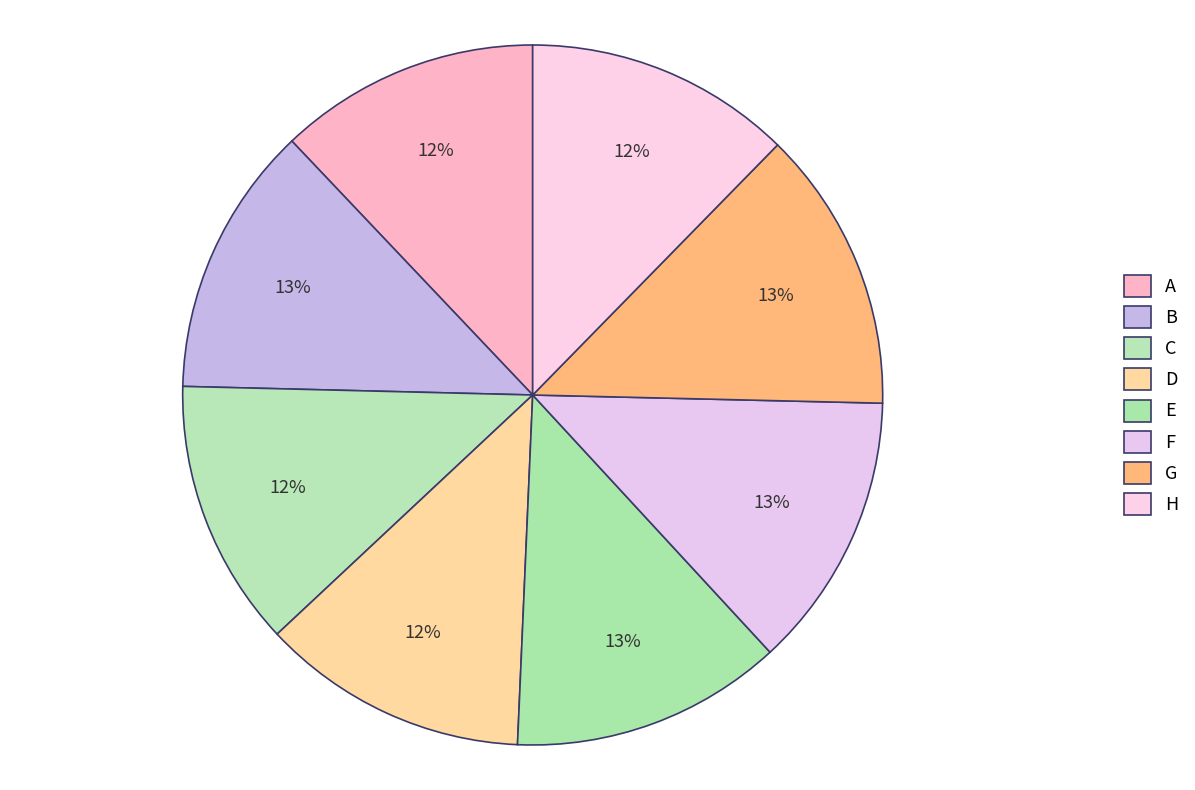

True or false: B accounts for 24% of the total.

False